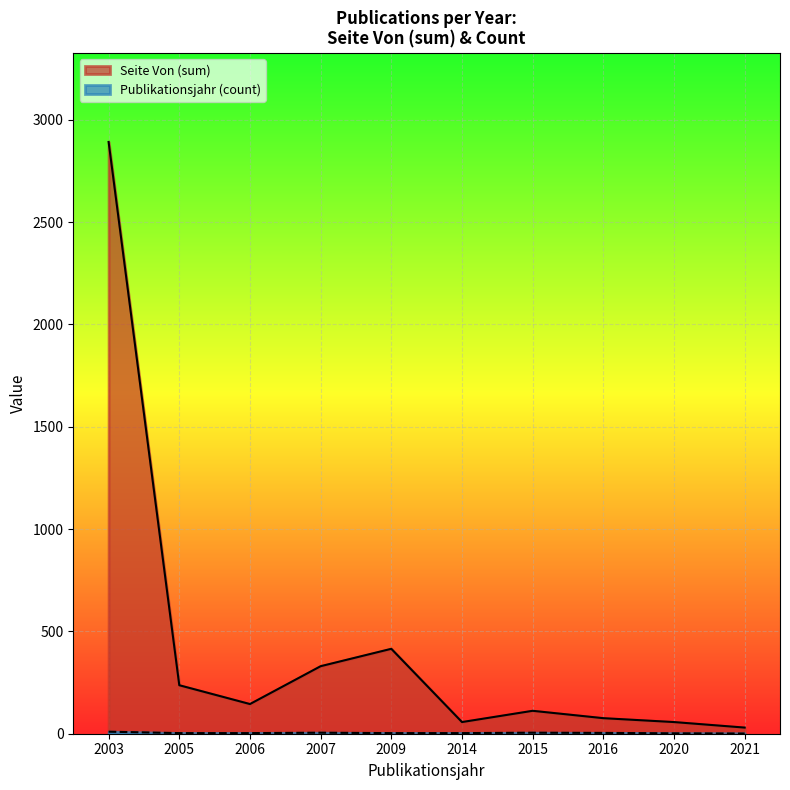

What is the spread (max minus min) of values at 2007?

325